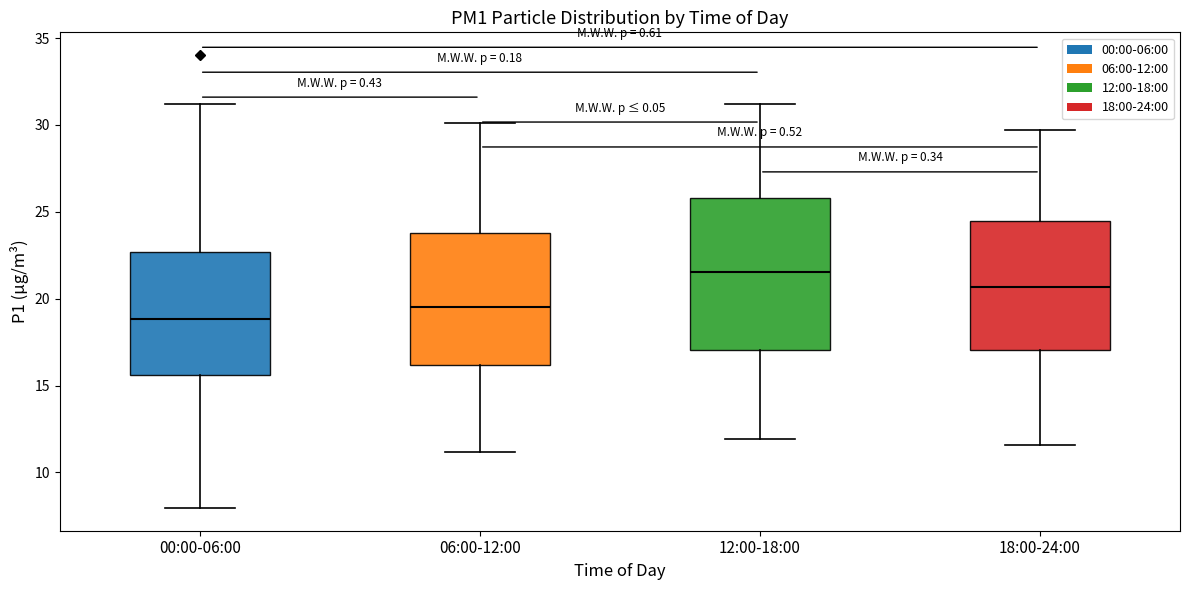

Which box's median line is the highest?

12:00-18:00